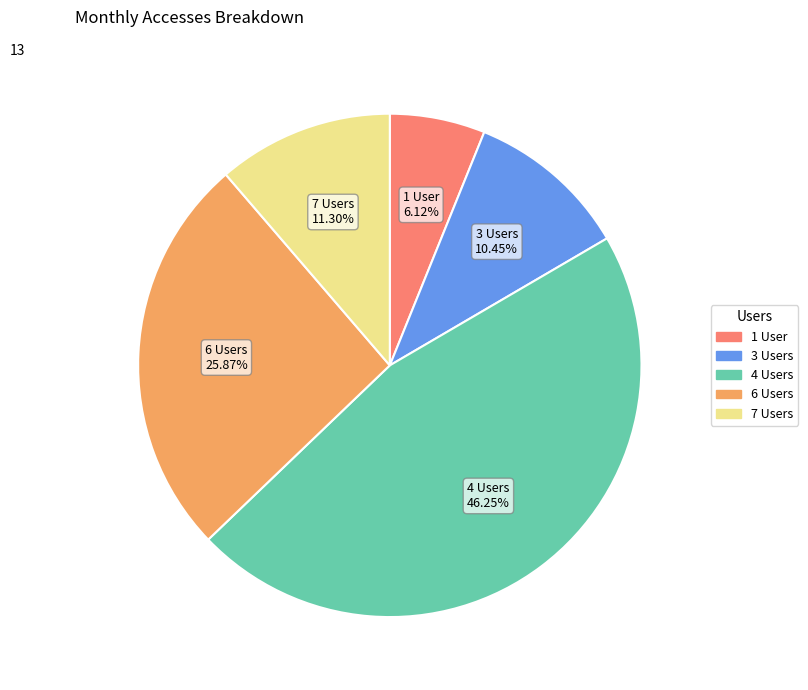

How many slices are in this pie chart?

5